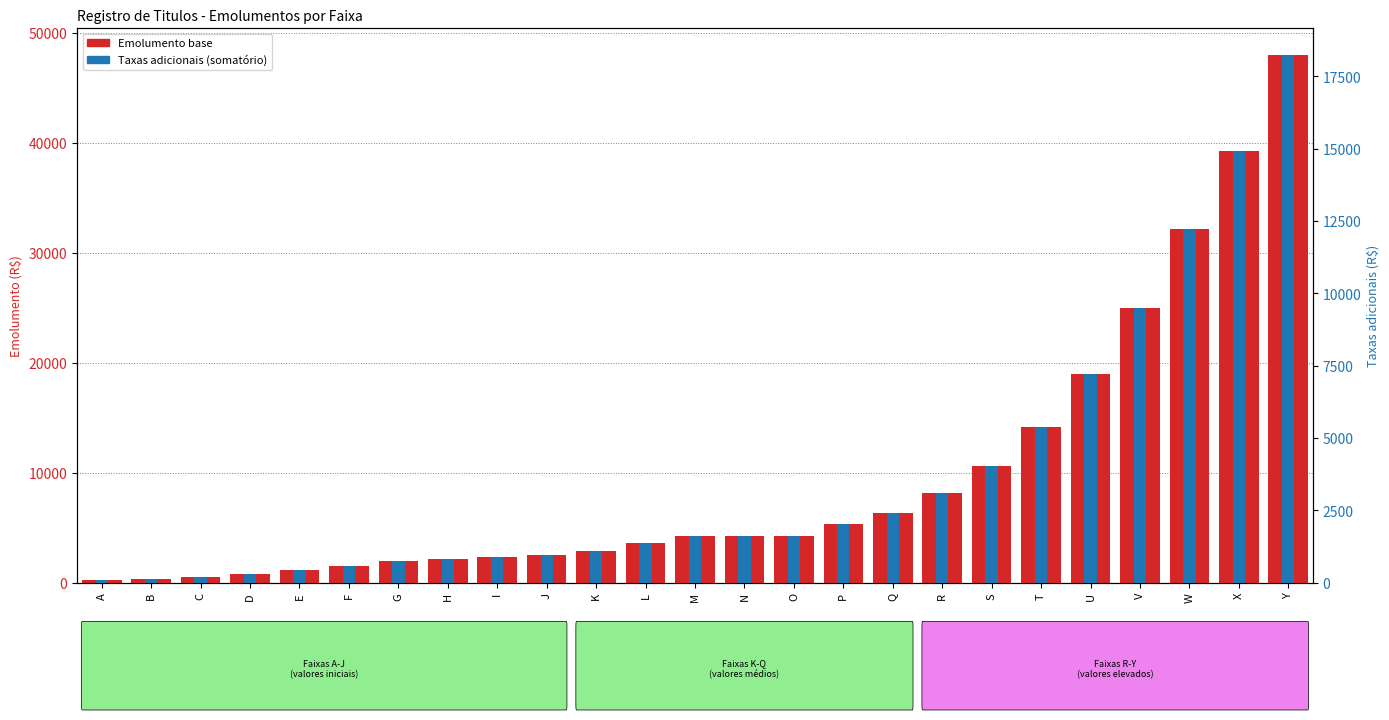

Which category has the highest value in the Taxas adicionais series?

Y